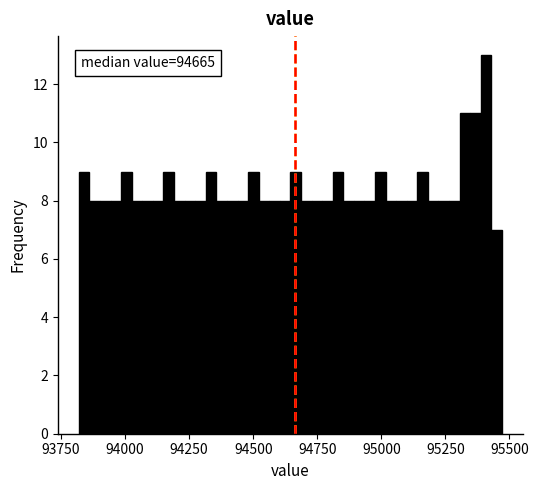

Around what value on the x-axis is the tallest bar? Give the approximate position of its centre, as read against the axis.

95400